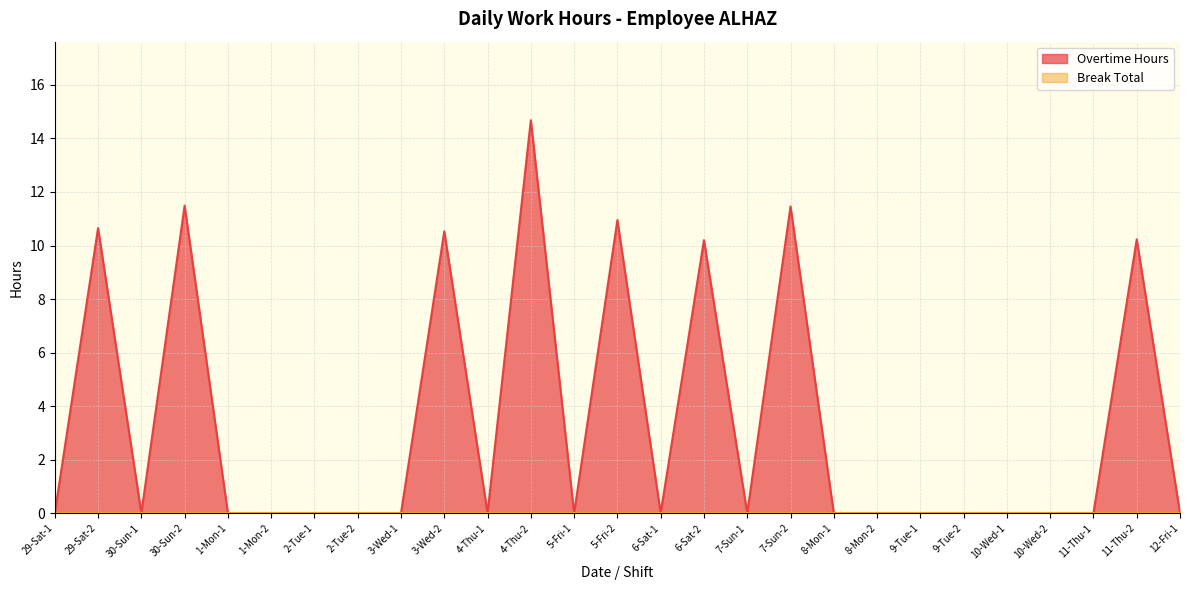

What is the greatest value displayed?

14.7